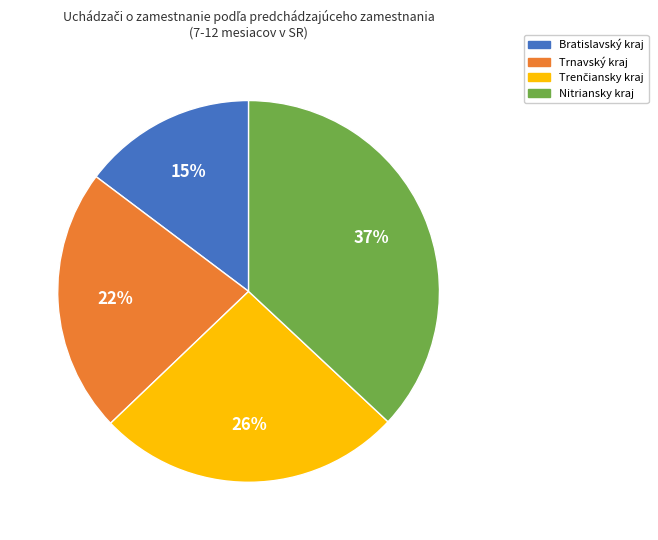

Is Trnavský kraj the majority of the pie?

No